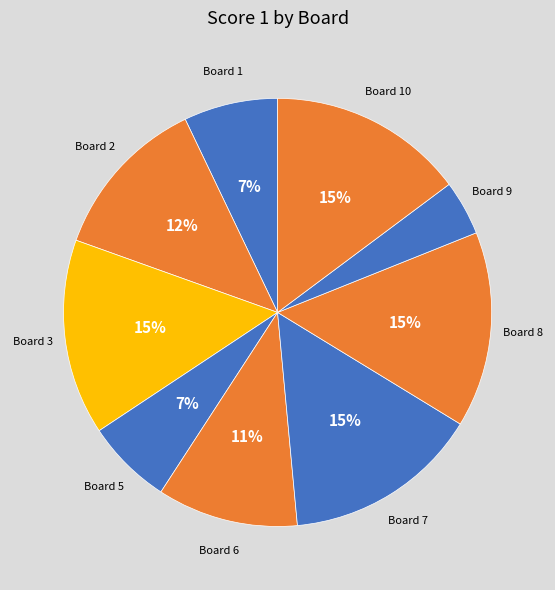

Is there a majority slice in this chart?

No